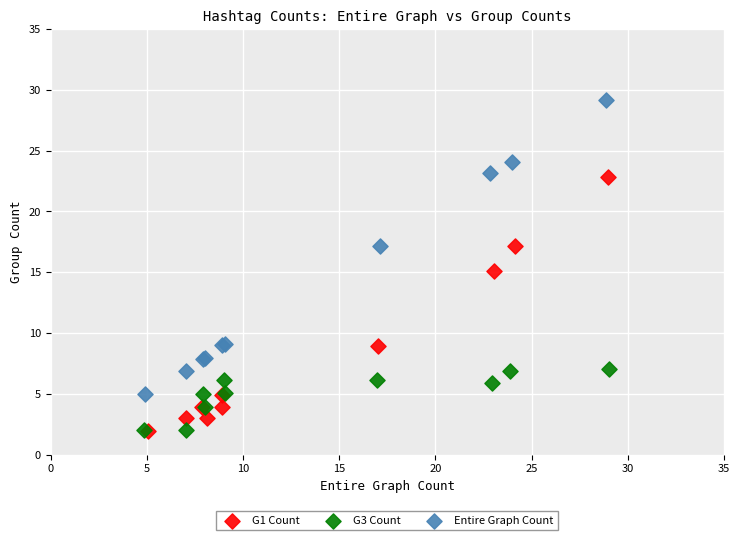

Which series contains the highest Y value?

Entire Graph Count